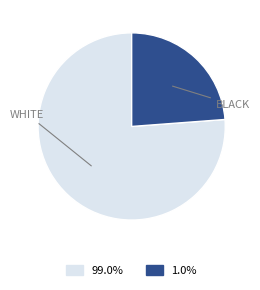

Is the sum of BLACK and WHITE greater than half?

Yes